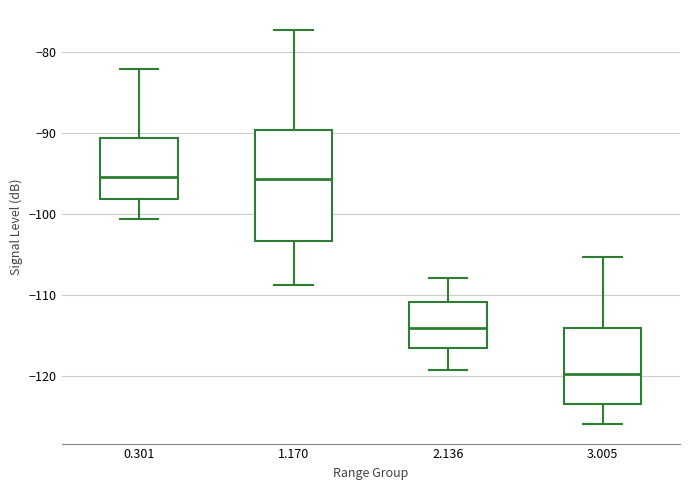

Which box's median line is the lowest?

3.005